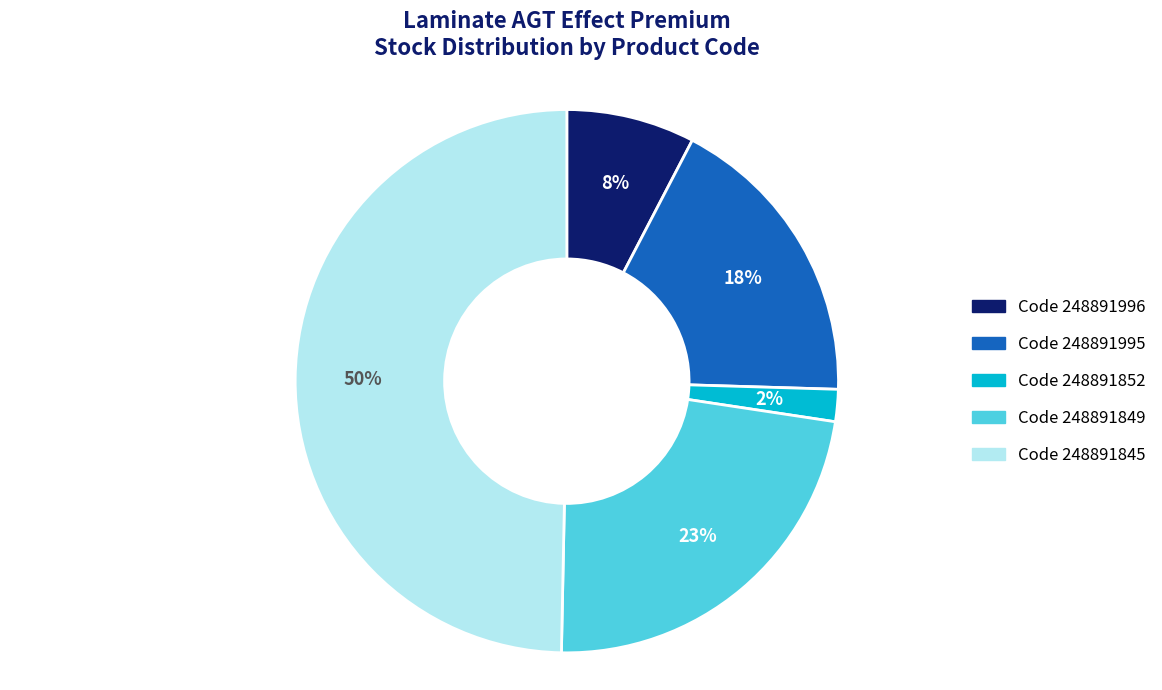

To the nearest percent, what is the average slice percentage?

20%